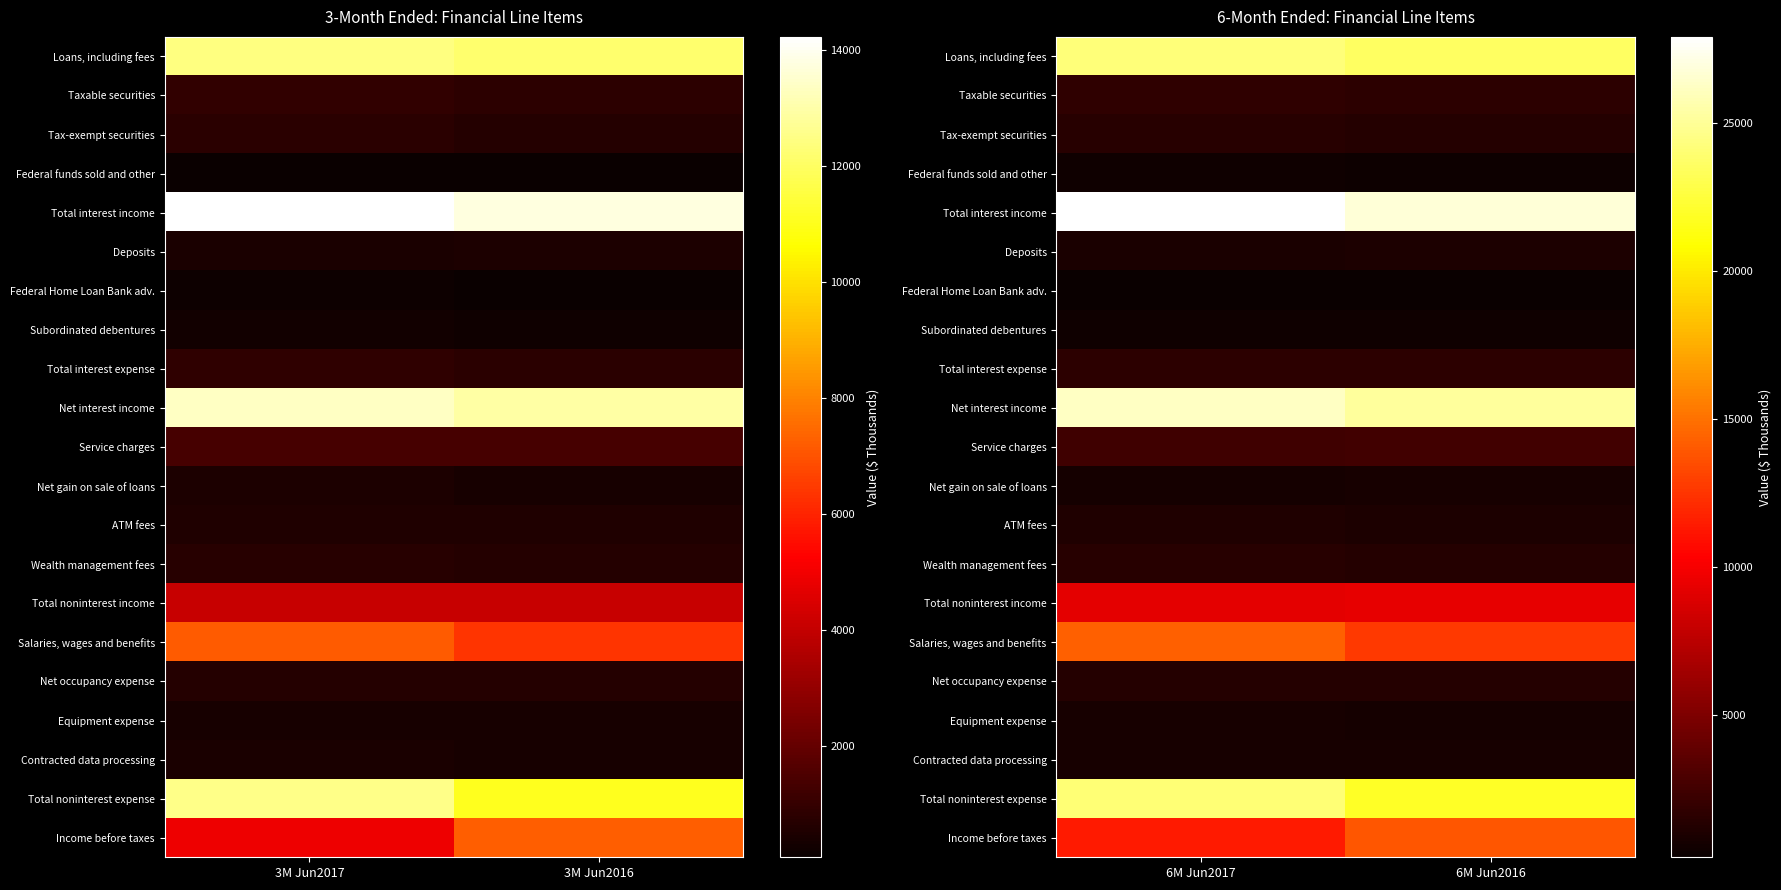

Is the value of Deposits at 6M Jun2017 greater than the value of Net gain on sale of loans at 6M Jun2016?

Yes